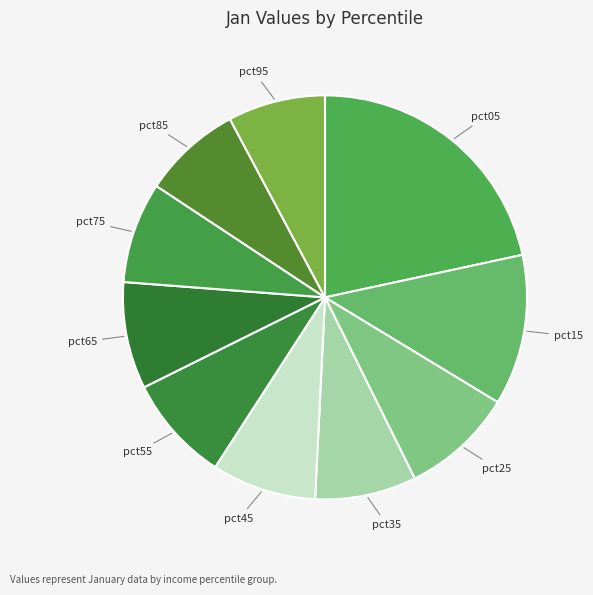

How many segments does this pie chart have?

10